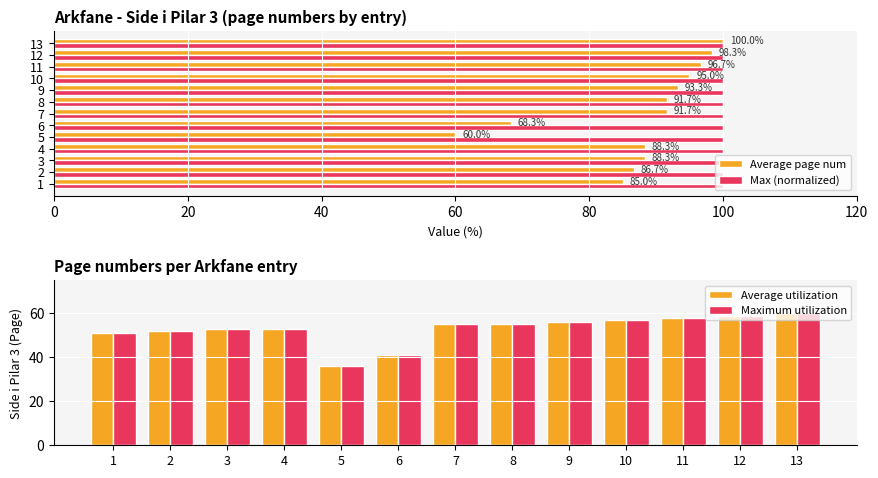

What is the average value of the Max (normalized) series?

100.0